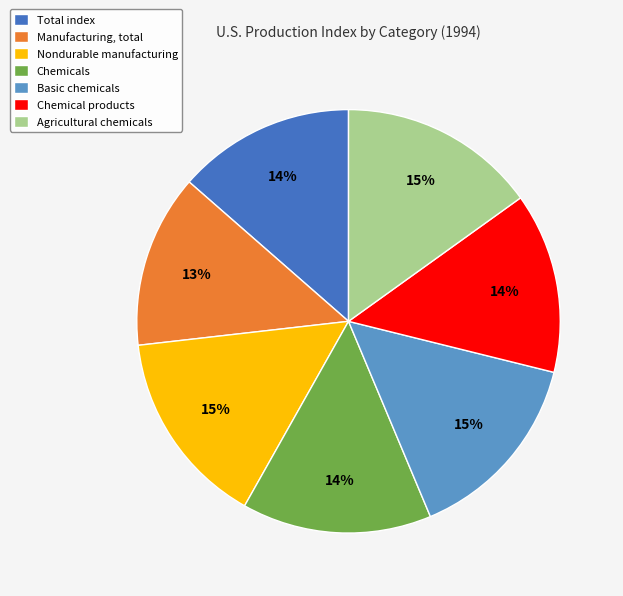

How many slices are in this pie chart?

7